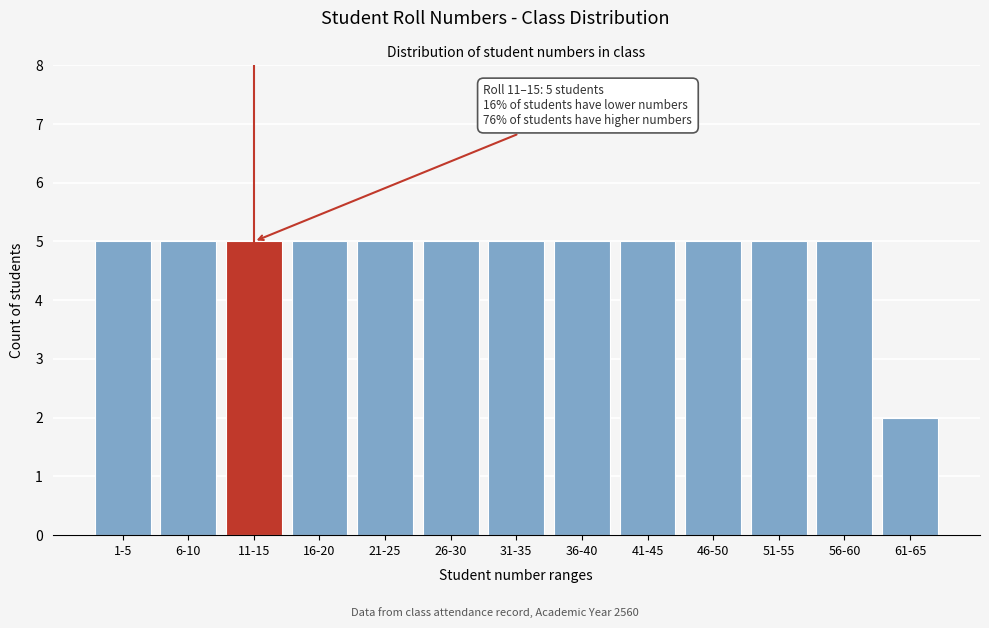

Reading right to left, transcribe all the data shown in this chart.

61-65=2	56-60=5	51-55=5	46-50=5	41-45=5	36-40=5	31-35=5	26-30=5	21-25=5	16-20=5	11-15=5	6-10=5	1-5=5